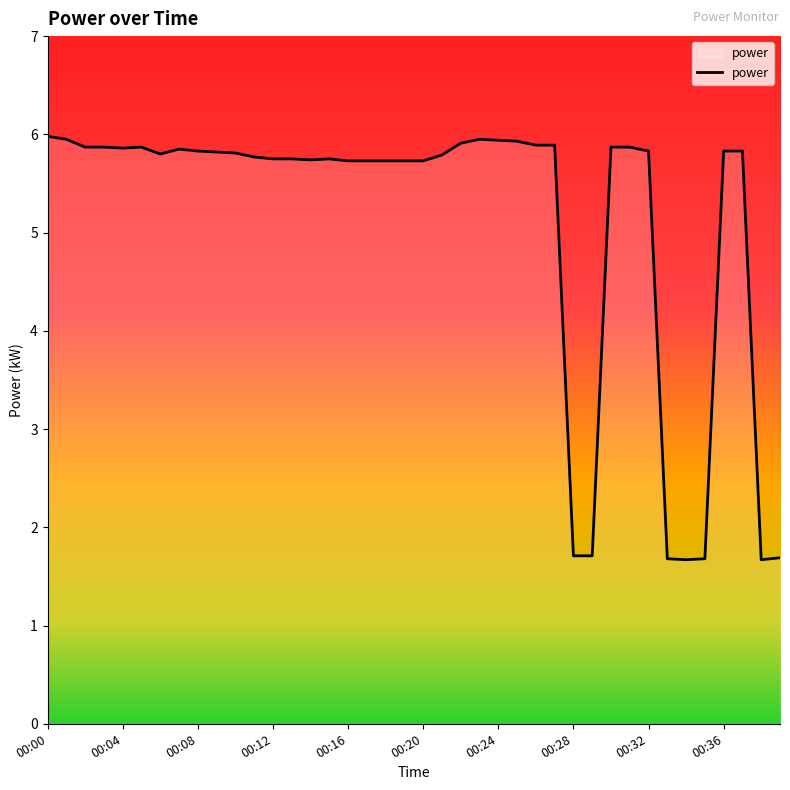

What is the maximum value shown in the chart?

6.0